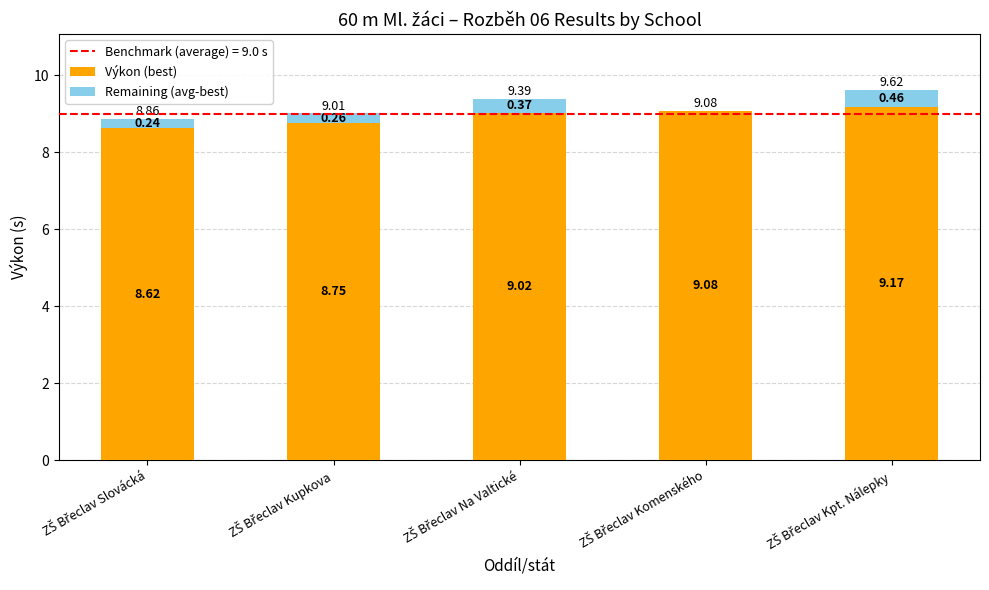

Count the number of data series in this chart.

2